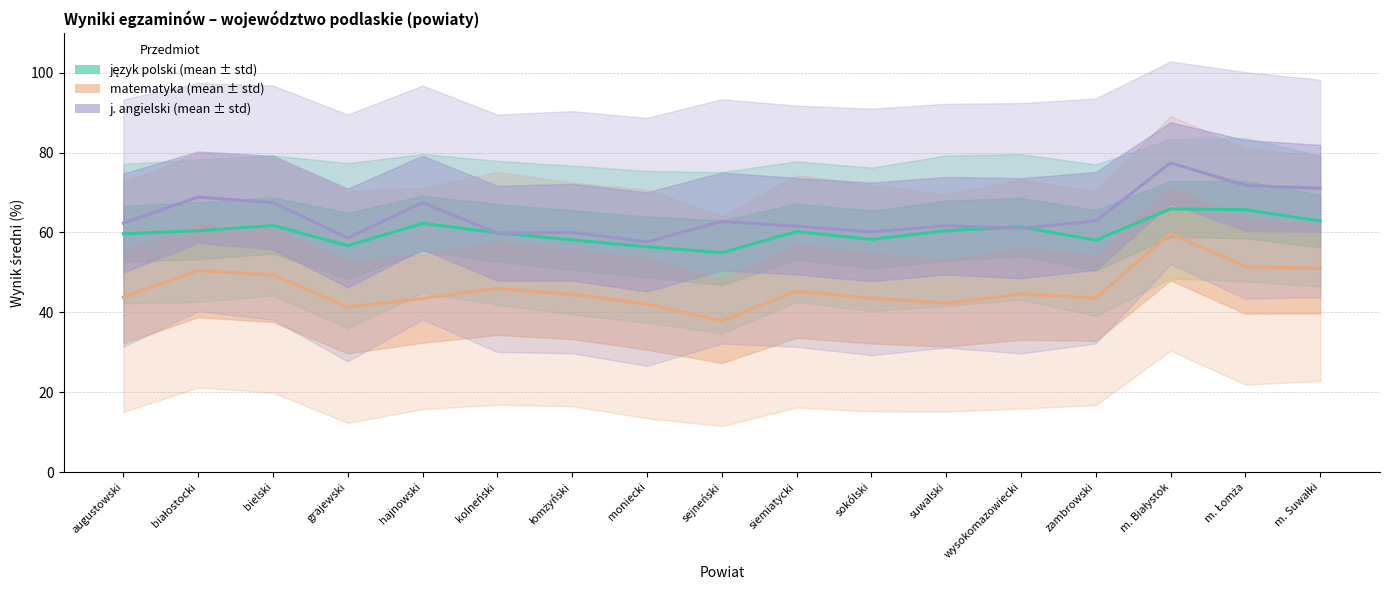

Is it true that język polski wynik średni equals 59.9 at kolneński?

True